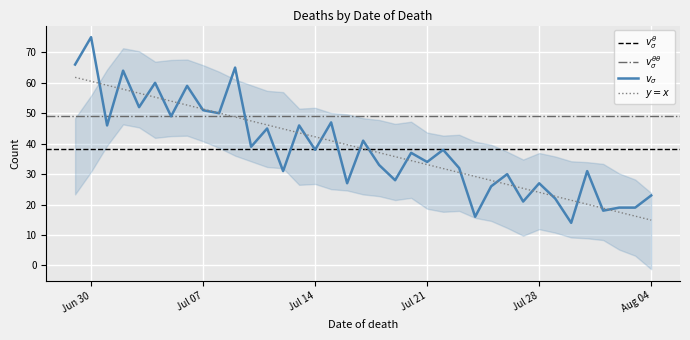

What is the change in value from 2020-07-02 to 2020-08-03?

-45